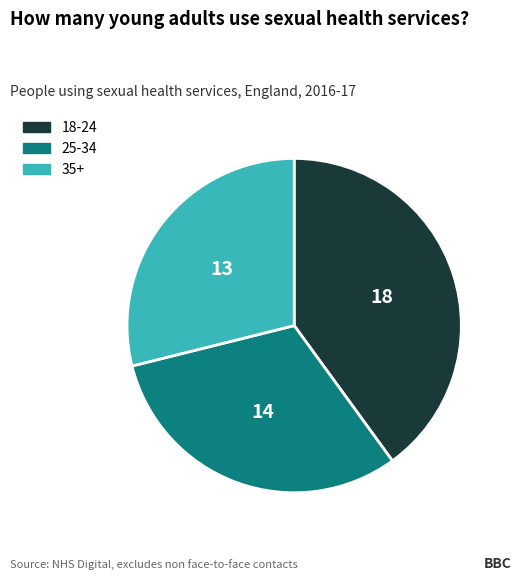

Is there a majority slice in this chart?

No